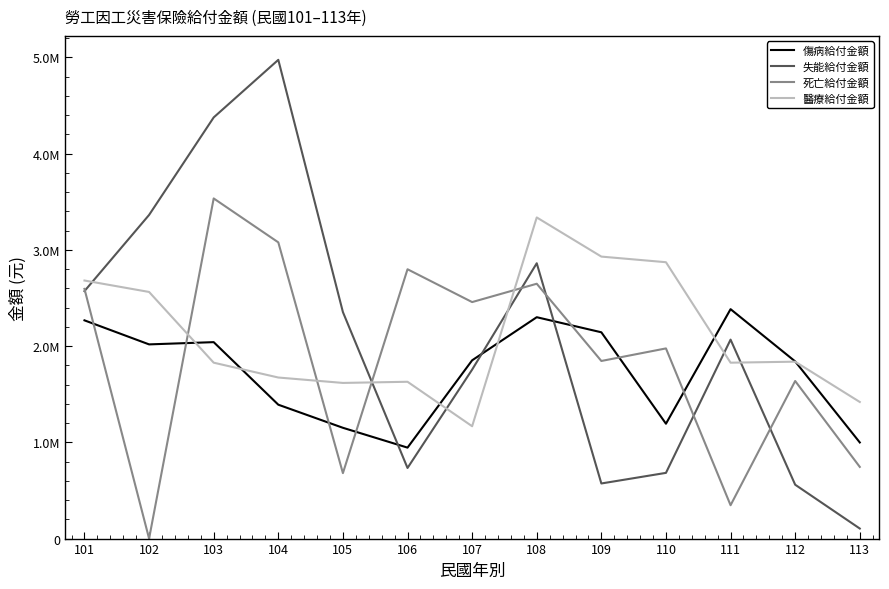

What are all the series names shown in the legend?

傷病給付金額, 失能給付金額, 死亡給付金額, 醫療給付金額